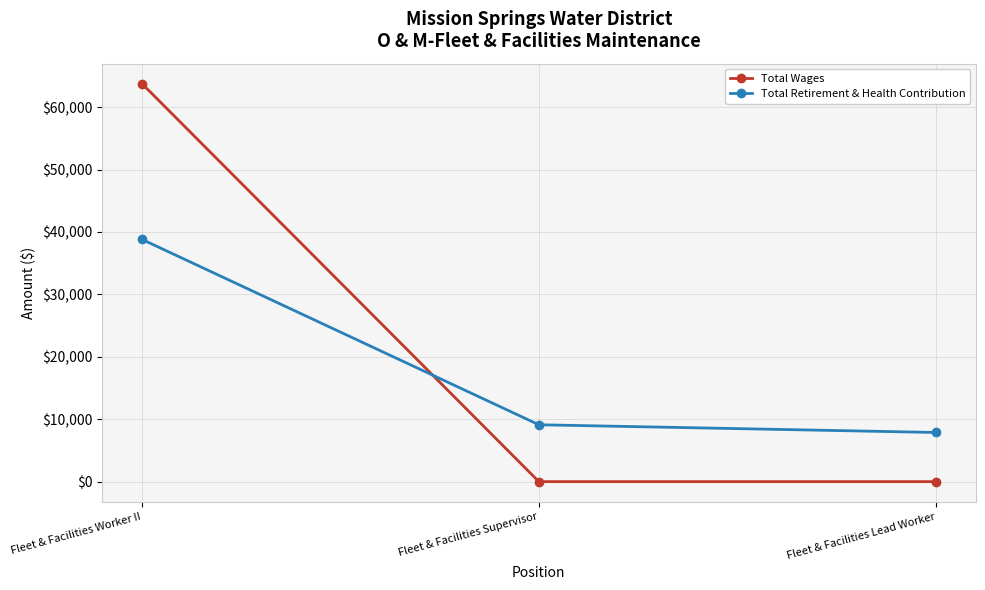

How many lines are shown in the chart?

2